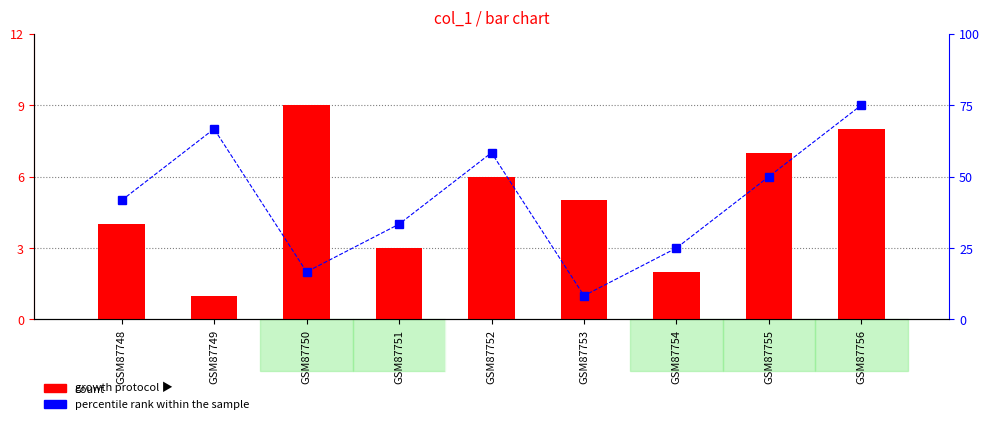

Between GSM87749 and GSM87754, which is larger?

GSM87754